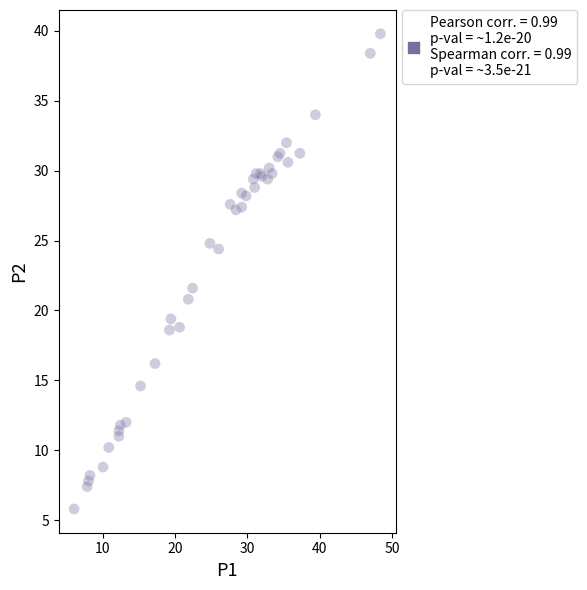

What Y value in the scatter plot is closest to 22?

21.6